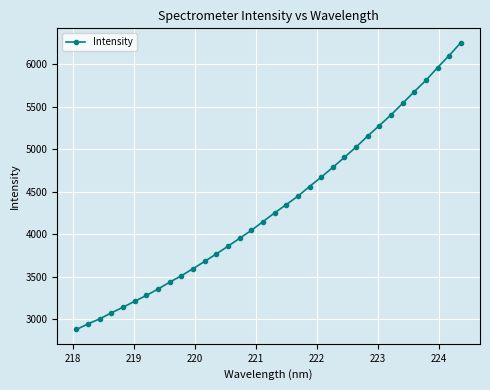

How many values exceed 4251?

17